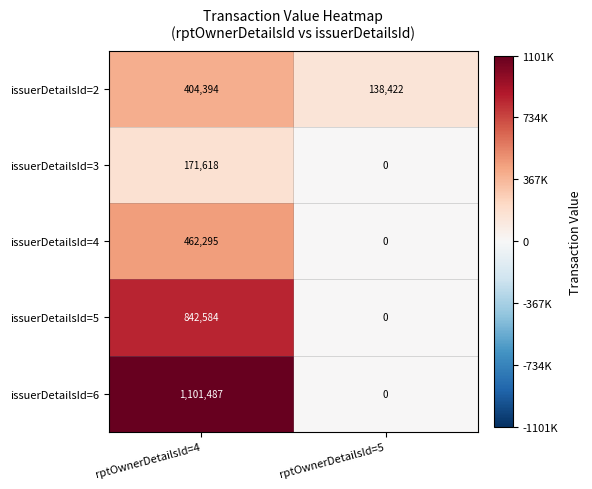

What is the total value across all series at rptOwnerDetailsId=4?

2982378